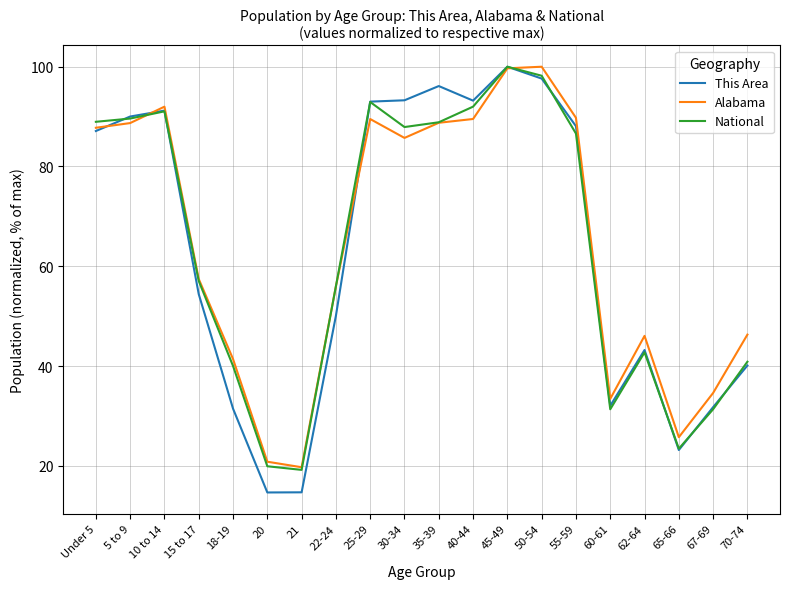

What is the lowest value of the This Area series?

14.6